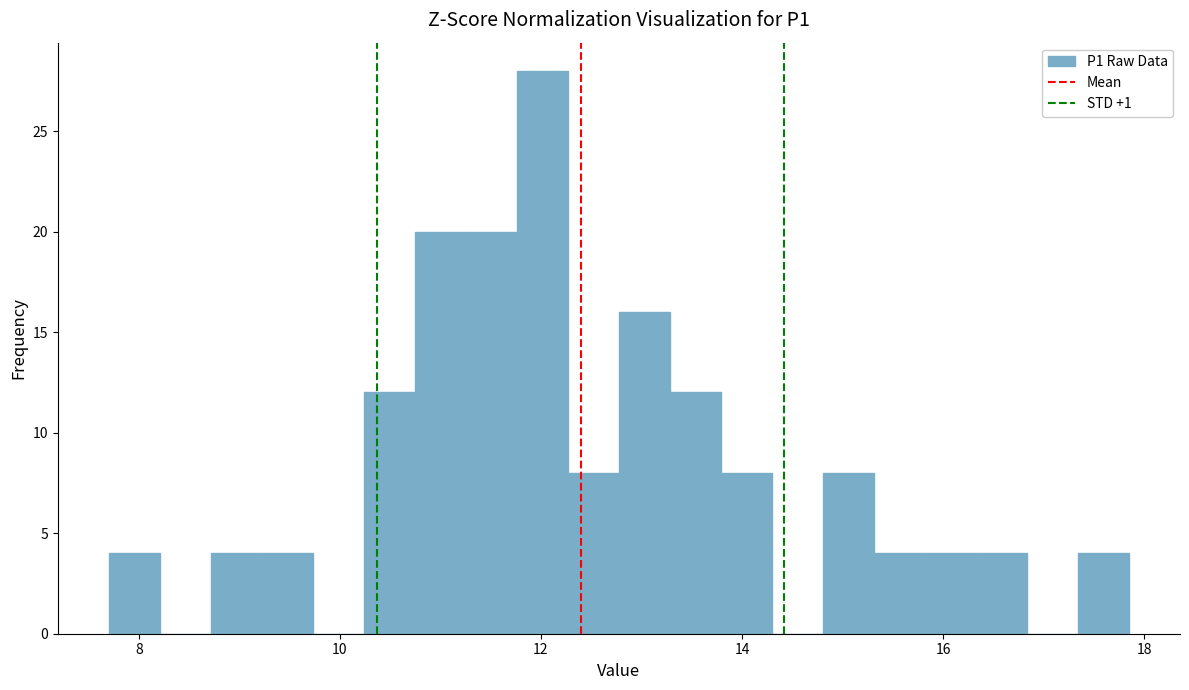

Read against the x-axis, roughly where is the centre of the tallest bar?

12.0